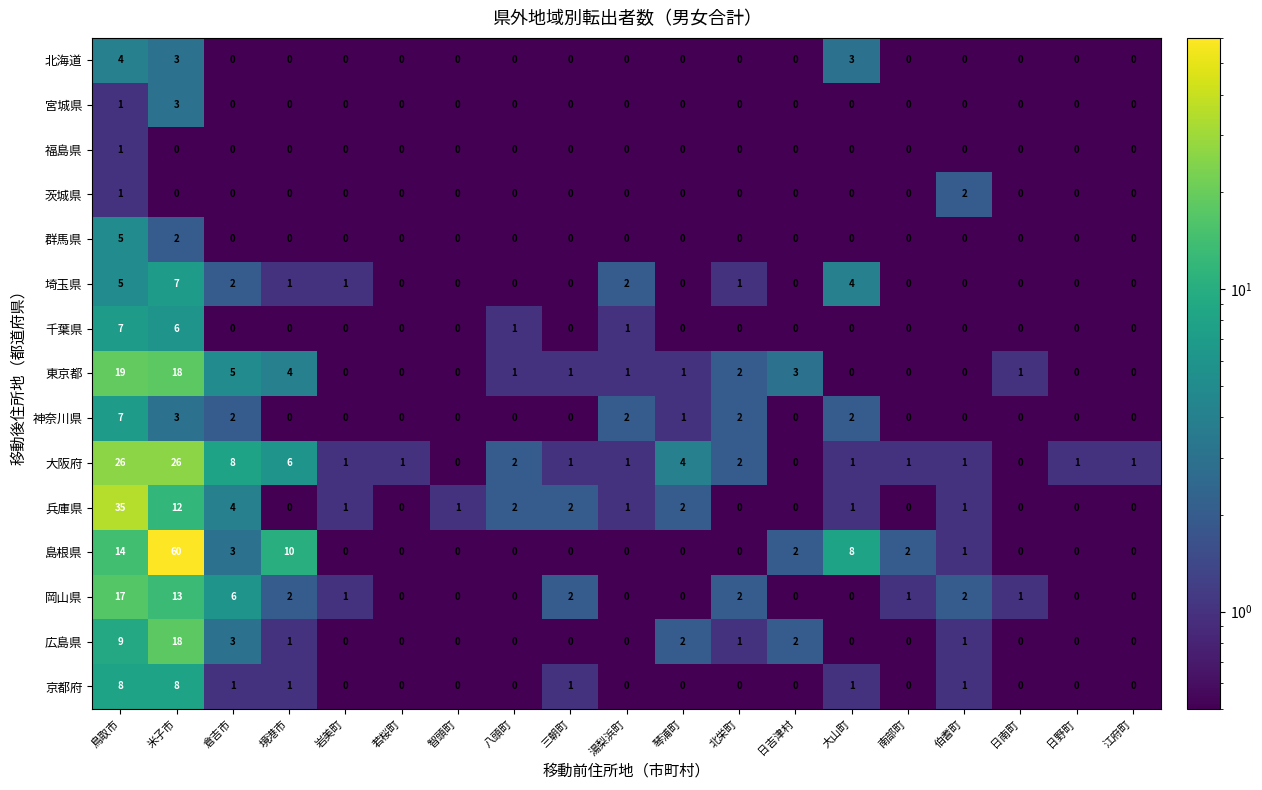

The value of 広島県 at 伯耆町 is 1. True or false?

True